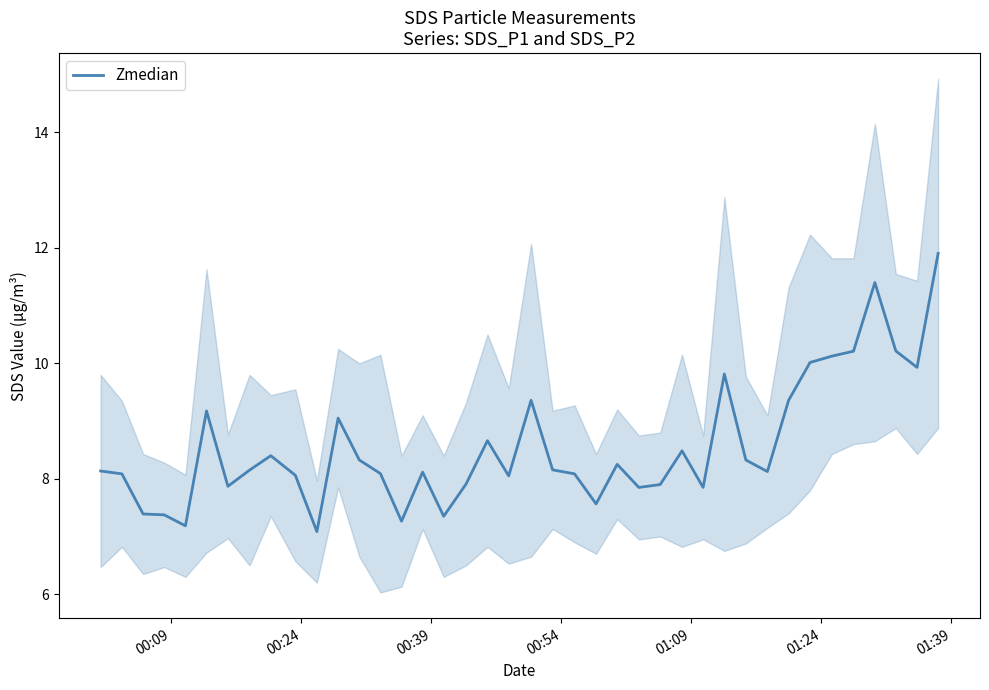

What is the minimum value for Zmedian?

7.1